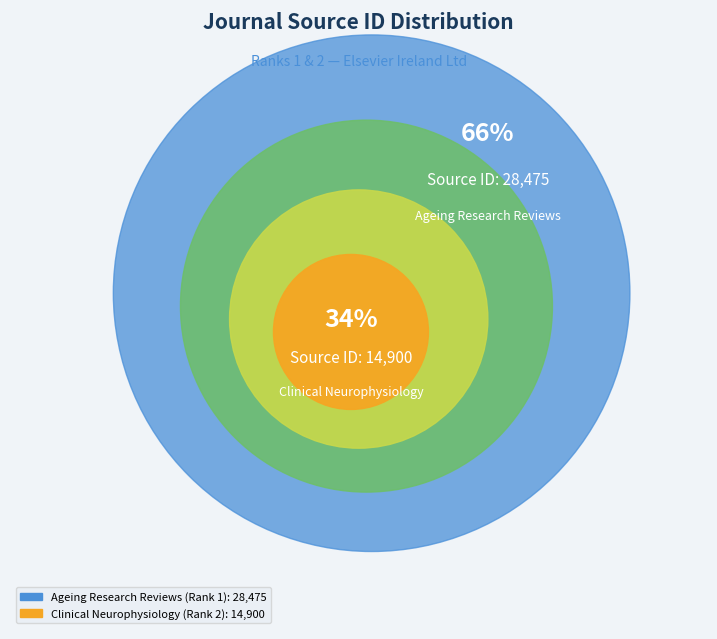

Which slice represents more than half of the pie?

Ageing Research Reviews (Rank 1)